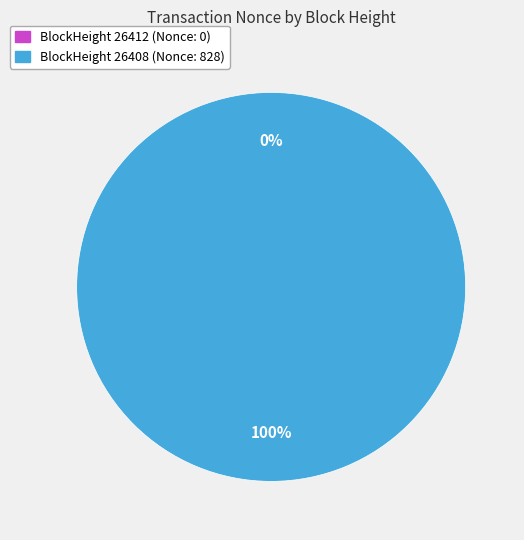

Rank the categories by value from lowest to highest.

26412, 26408